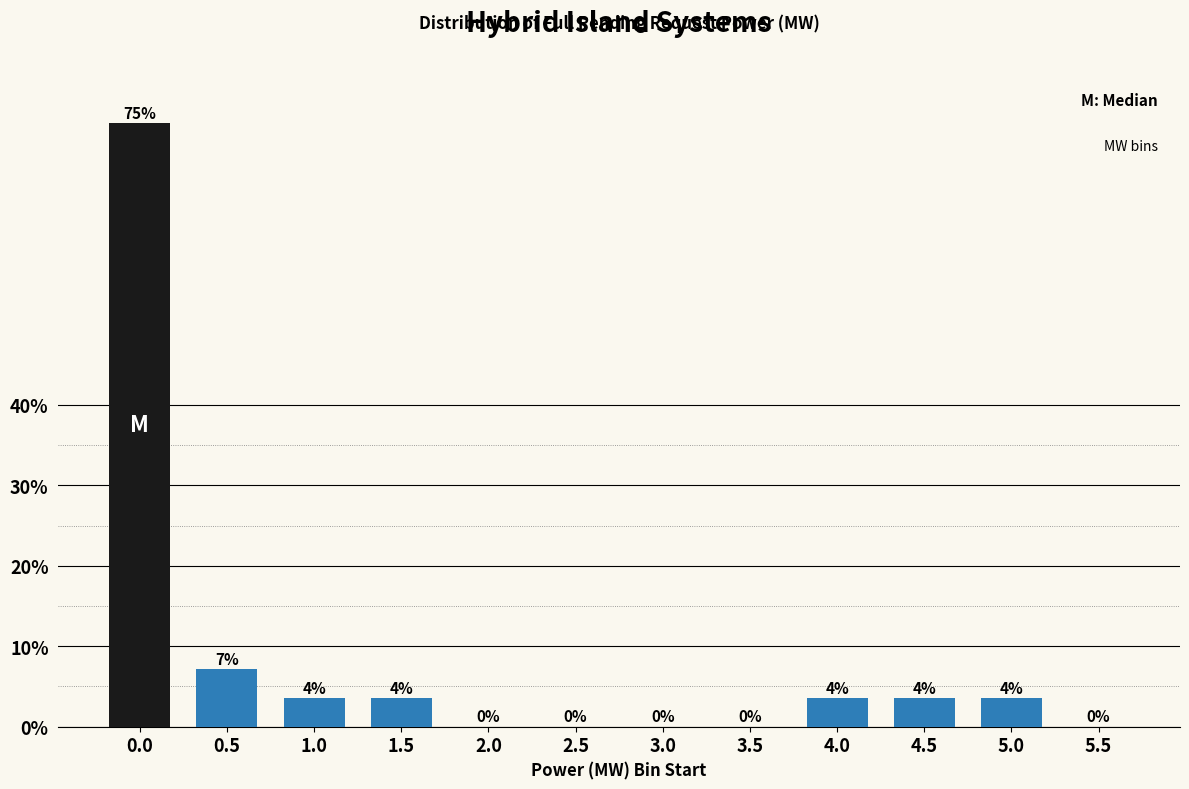

Which has a higher value, 1.0 or 0.5?

0.5